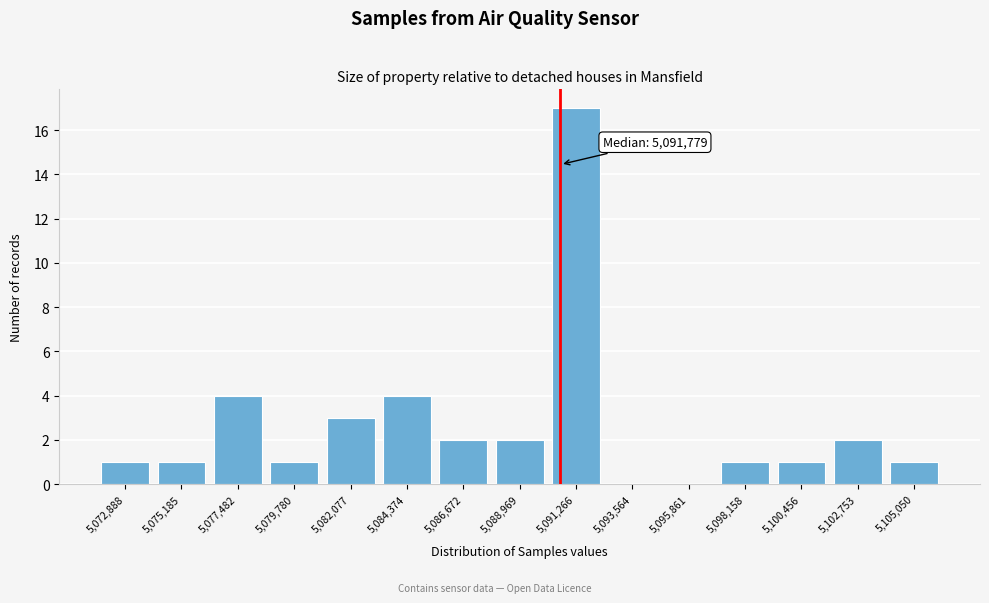

Reading right to left, transcribe all the data shown in this chart.

5,105,050=1	5,102,753=2	5,100,456=1	5,098,158=1	5,095,861=0	5,093,564=0	5,091,266=17	5,088,969=2	5,086,672=2	5,084,374=4	5,082,077=3	5,079,780=1	5,077,482=4	5,075,185=1	5,072,888=1